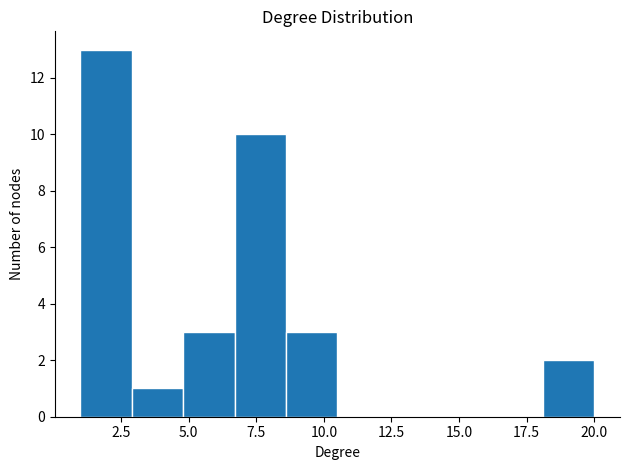

Read against the x-axis, roughly where is the centre of the tallest bar?

2.0